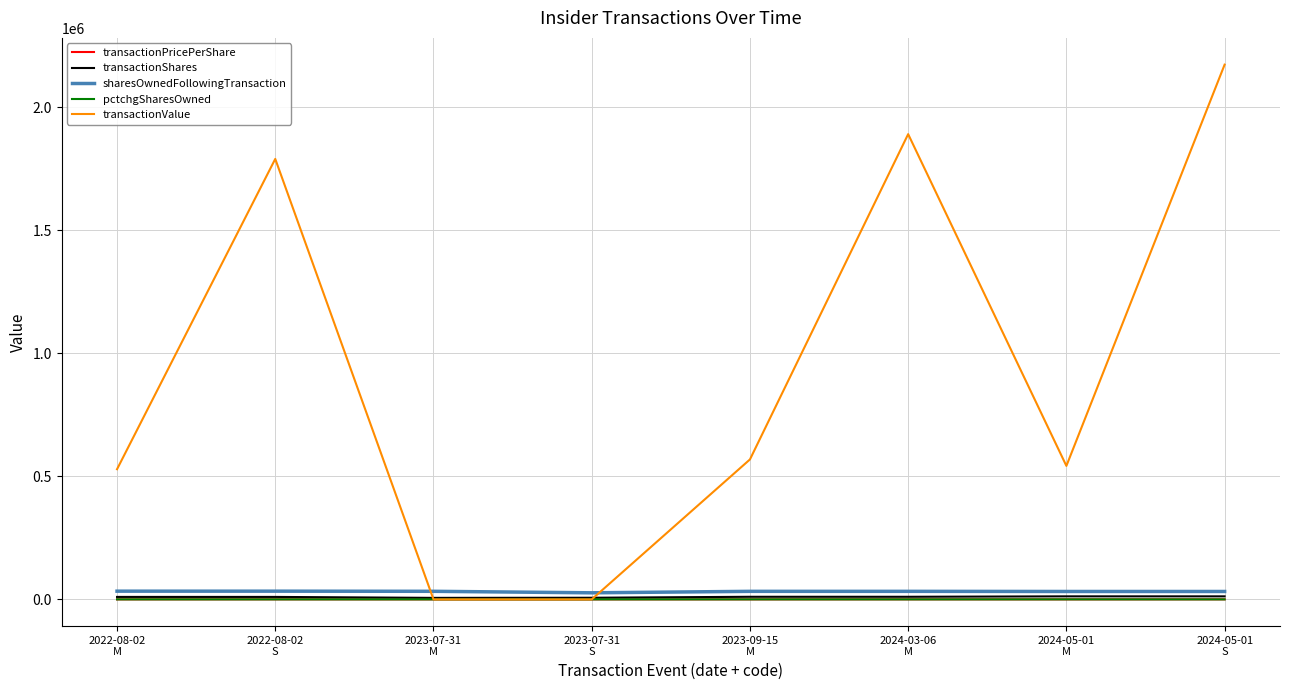

At how many categories does at least one series exceed 1418517?

3